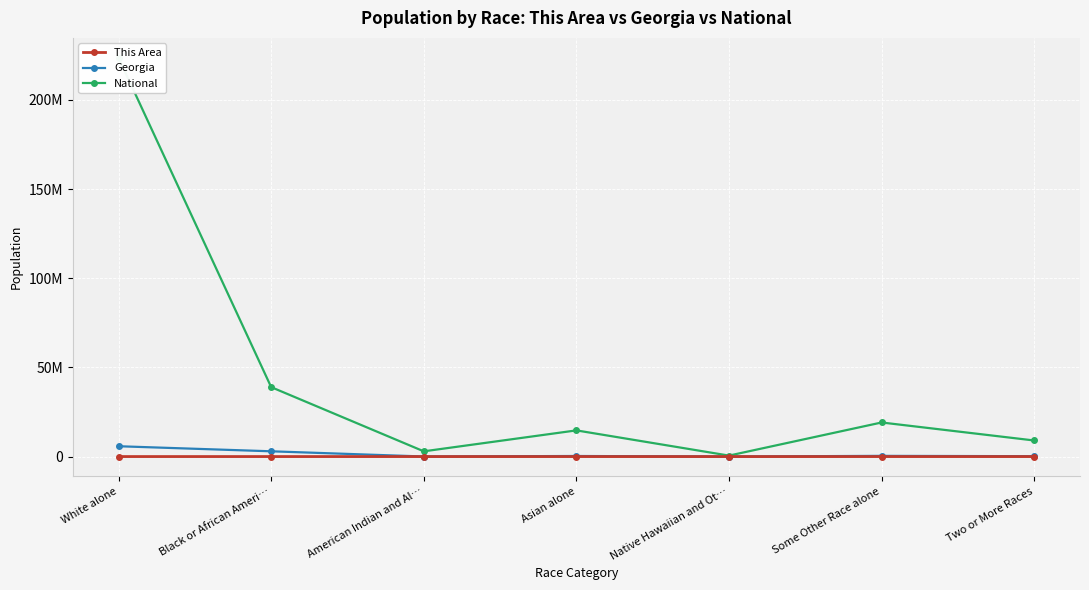

True or false: Georgia has more than 1 points higher than both neighbors.

True